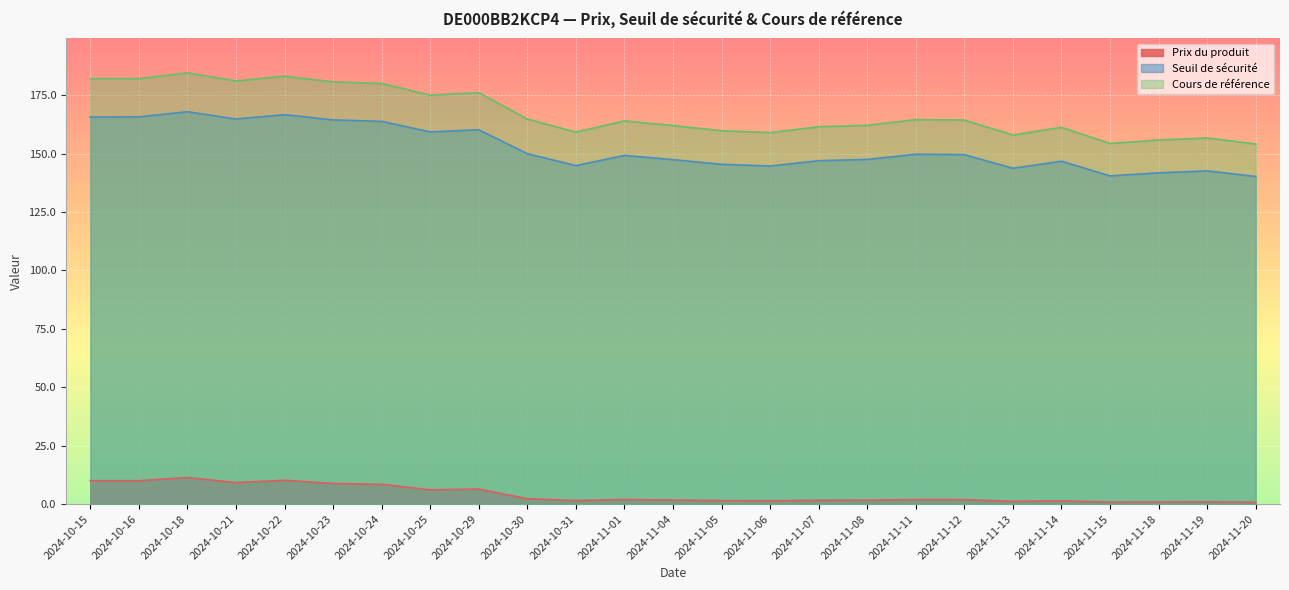

What is the difference between the Prix du produit values at 2024-10-24 and 2024-11-04?

6.8